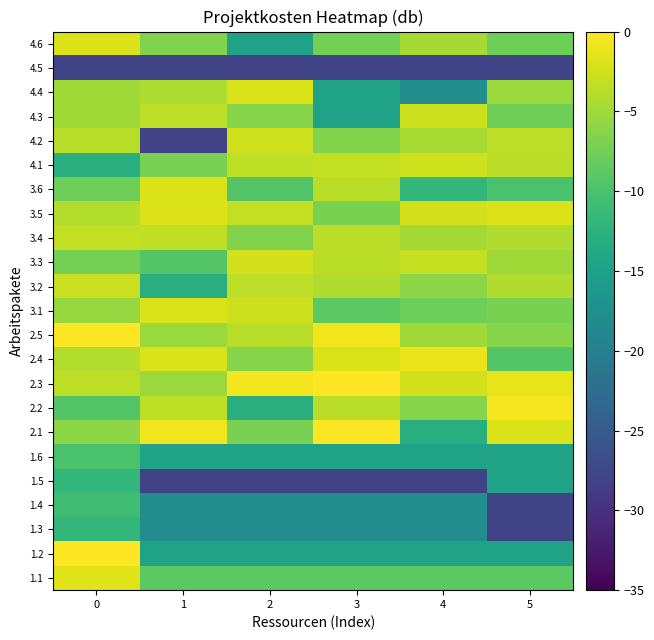

Reading left to right, extract all data points from this chart.

1.1: 0=-1.8	1=-8.8	2=-8.8	3=-8.8	4=-8.8	5=-8.8
1.2: 0=0.0	1=-14.8	2=-14.8	3=-14.8	4=-14.8	5=-14.8
1.3: 0=-11.8	1=-17.8	2=-17.8	3=-17.8	4=-17.8	5=-27.8
1.4: 0=-10.8	1=-17.8	2=-17.8	3=-17.8	4=-17.8	5=-27.8
1.5: 0=-11.8	1=-27.8	2=-27.8	3=-27.8	4=-27.8	5=-14.8
1.6: 0=-10.0	1=-14.8	2=-14.8	3=-14.8	4=-14.8	5=-14.8
2.1: 0=-6.0	1=-0.8	2=-7.0	3=-0.2	4=-13.0	5=-2.0
2.2: 0=-9.3	1=-3.3	2=-13.0	3=-3.6	4=-6.3	5=-0.5
2.3: 0=-3.5	1=-5.2	2=-0.6	3=0.0	4=-2.3	5=-1.2
2.4: 0=-4.0	1=-2.0	2=-6.3	3=-2.0	4=-1.0	5=-9.3
2.5: 0=0.0	1=-5.2	2=-3.8	3=-0.8	4=-5.0	5=-6.3
3.1: 0=-5.5	1=-2.0	2=-2.7	3=-8.8	4=-7.8	5=-7.0
3.2: 0=-2.9	1=-13.0	2=-3.5	3=-4.2	4=-6.0	5=-4.2
3.3: 0=-7.4	1=-9.3	2=-2.3	3=-3.6	4=-3.0	5=-5.0
3.4: 0=-3.2	1=-3.3	2=-6.6	3=-3.6	4=-4.8	5=-4.2
3.5: 0=-4.0	1=-1.9	2=-3.2	3=-7.0	4=-2.2	5=-1.9
3.6: 0=-7.8	1=-1.9	2=-9.3	3=-3.6	4=-11.8	5=-10.0
4.1: 0=-13.0	1=-7.0	2=-3.3	3=-3.2	4=-2.5	5=-3.6
4.2: 0=-3.8	1=-27.8	2=-2.6	3=-6.6	4=-4.6	5=-3.5
4.3: 0=-5.0	1=-3.5	2=-6.3	3=-14.8	4=-2.7	5=-7.8
4.4: 0=-5.0	1=-4.4	2=-1.9	3=-14.8	4=-17.8	5=-5.2
4.5: 0=-27.8	1=-27.8	2=-27.8	3=-27.8	4=-27.8	5=-27.8
4.6: 0=-1.9	1=-6.6	2=-14.8	3=-7.4	4=-4.8	5=-7.8